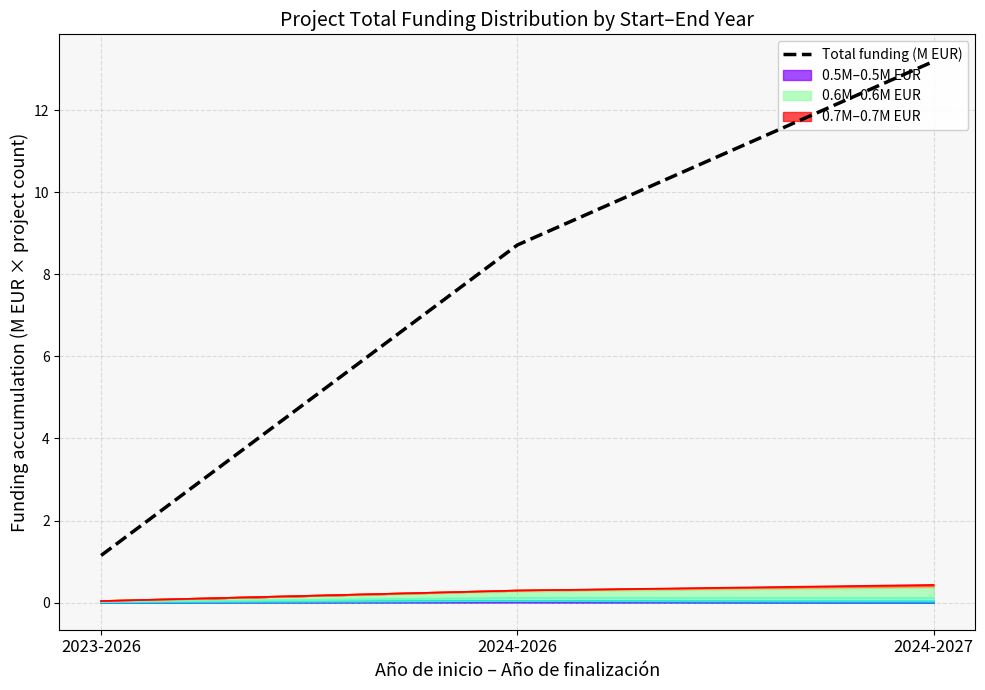

Rank the categories by value from highest to lowest.

2024-2027, 2024-2026, 2023-2026